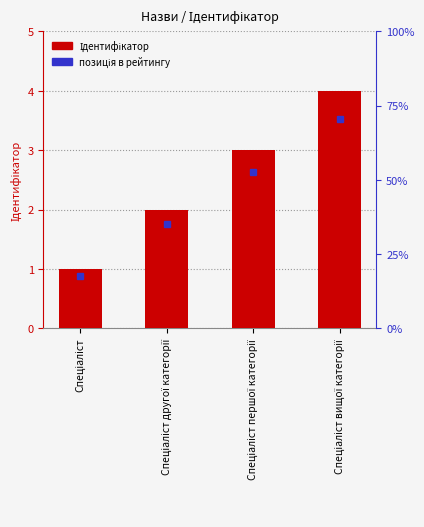

Which has a higher value, Спеціаліст вищої категорії or Спеціаліст?

Спеціаліст вищої категорії